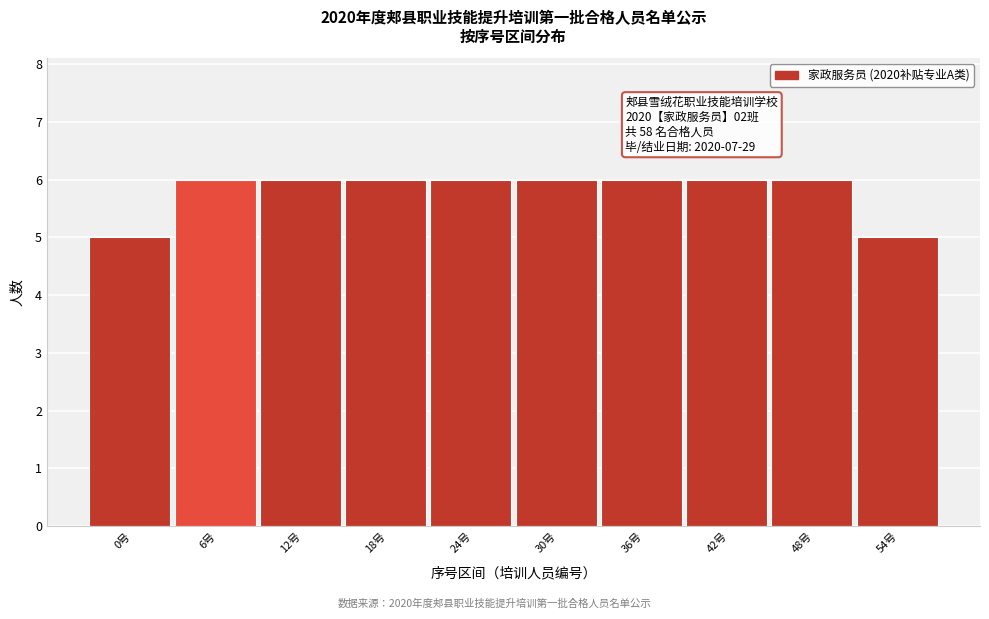

Reading left to right, what are all the values shown in this chart?

5	6	6	6	6	6	6	6	6	5